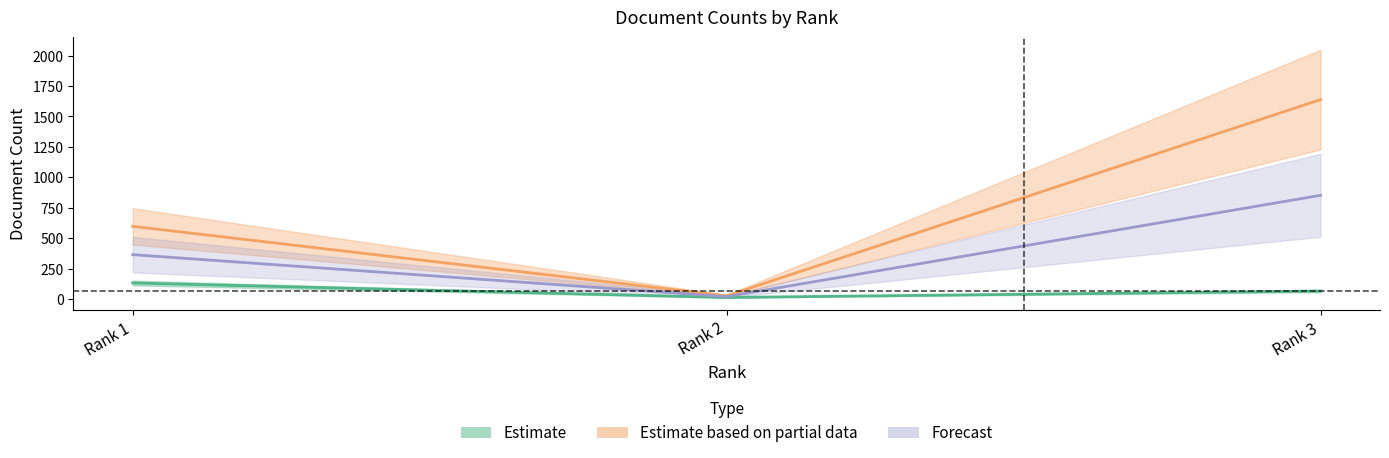

Between Rank 3 and Rank 2, which is larger?

Rank 3